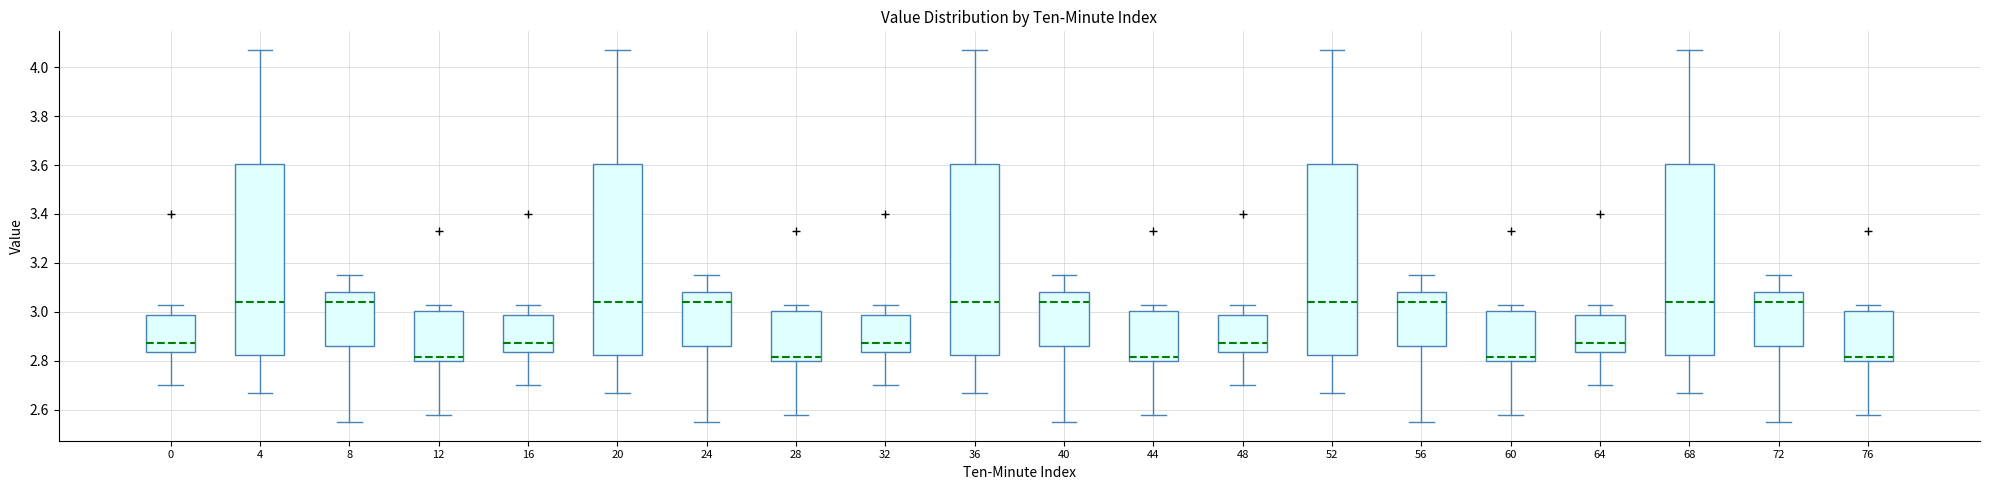

Where does the lower whisker of the box at x = 12 end on the y-axis? The values are not printed on the chart, so give them approximately, as read against the axis.

2.58